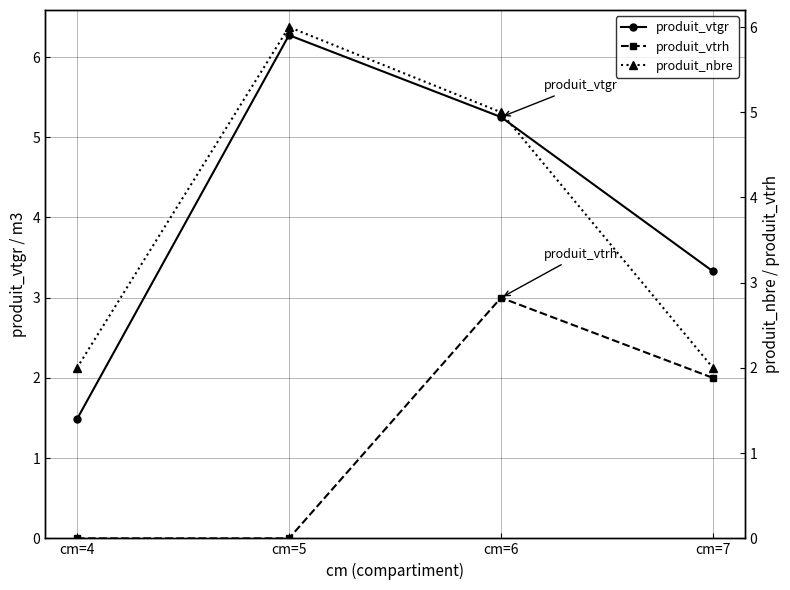

Rank the series at cm=6 from highest to lowest value.

produit_vtgr, produit_nbre, produit_vtrh